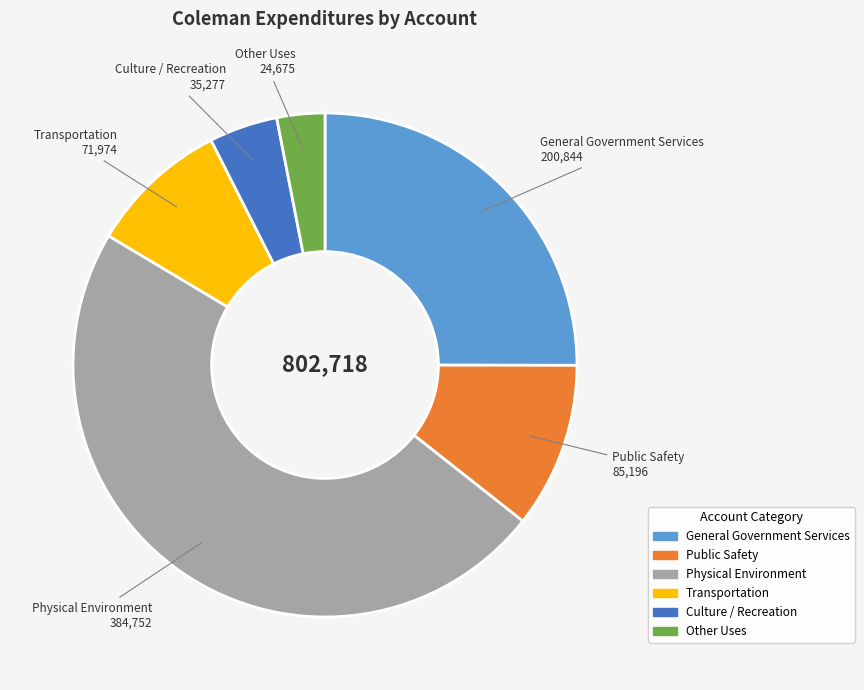

How many segments does this pie chart have?

6